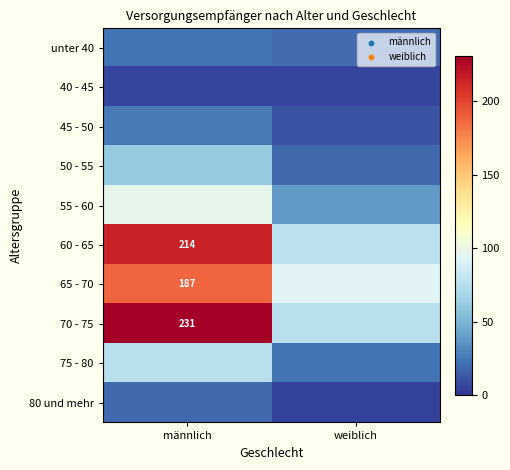

True or false: 65 - 70 has a value of 43 at männlich.

False